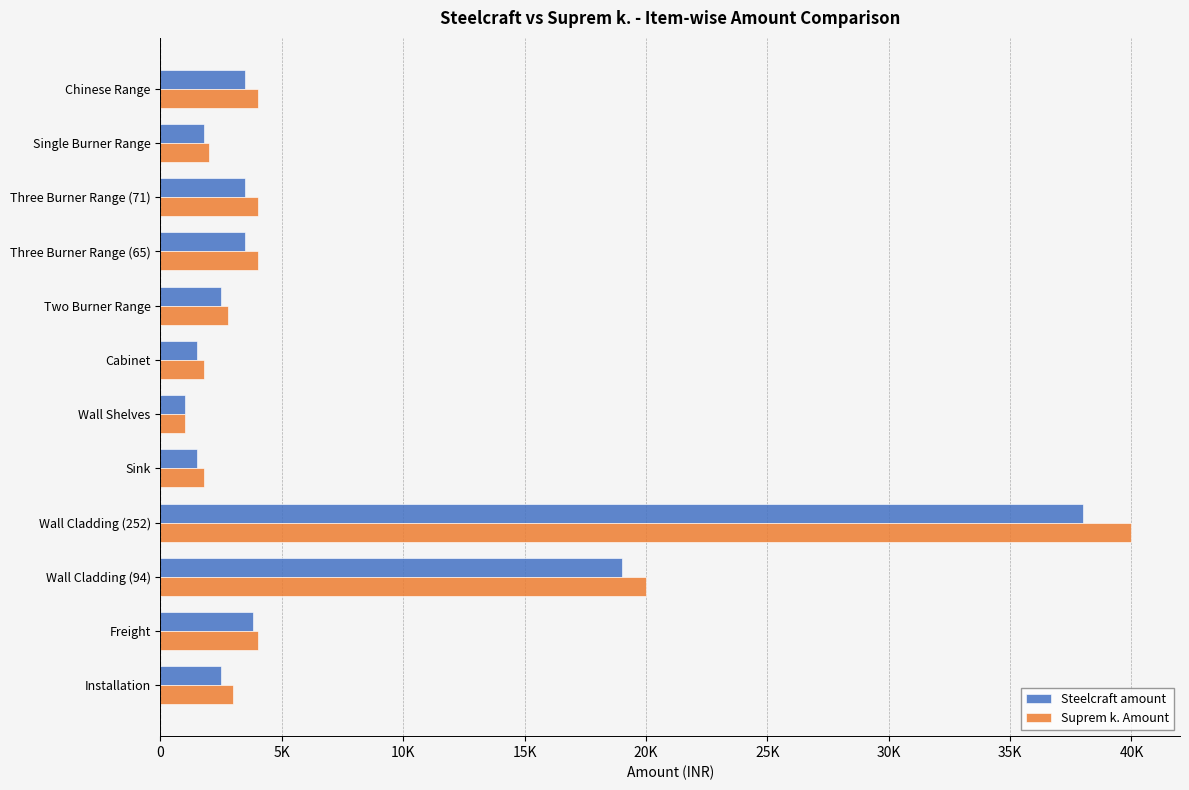

What is the value of the Steelcraft amount bar at the 2nd from the left?

1800